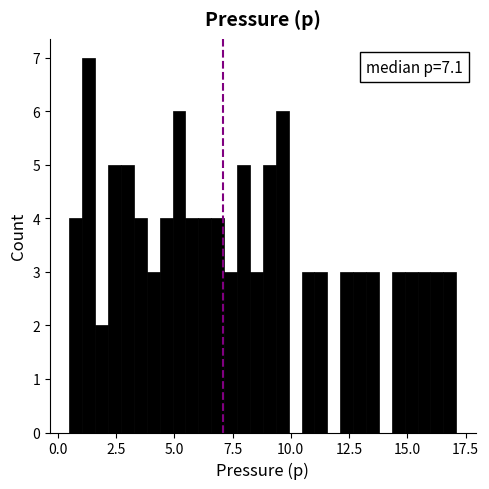

Read against the x-axis, roughly where is the centre of the tallest bar?

1.5